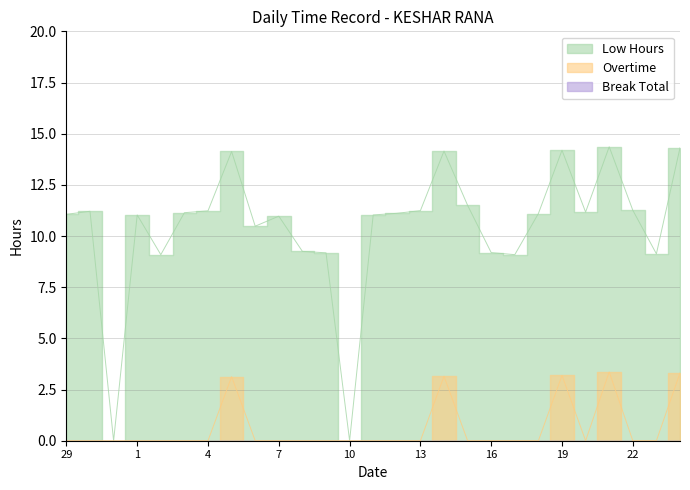

The value of Low Hours at 22 is 19.9. True or false?

False